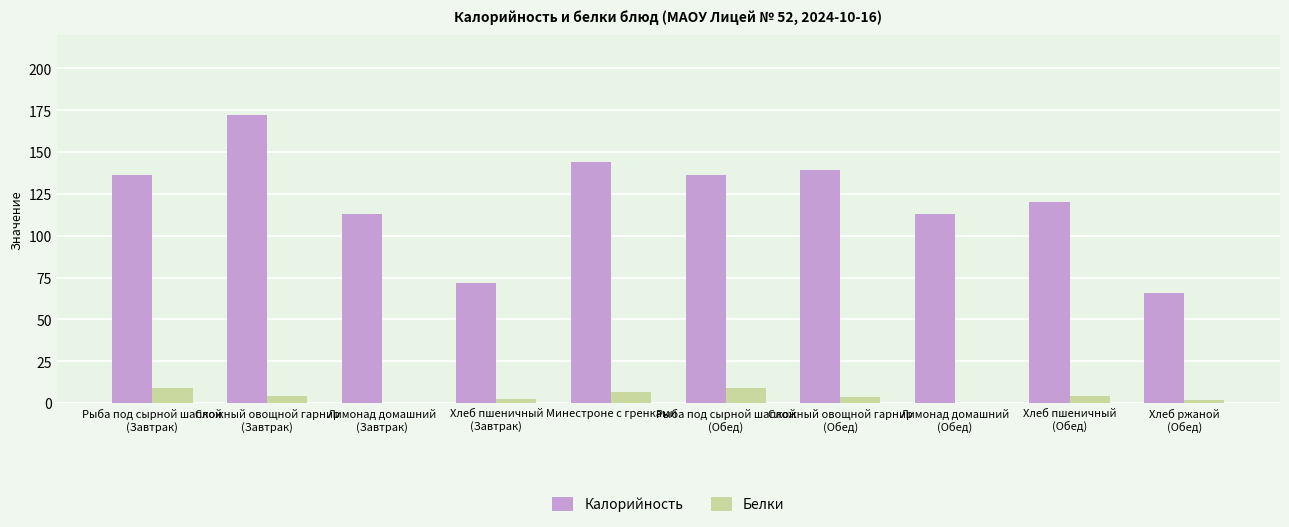

What is the difference between the Белки values at Лимонад домашний
(Завтрак) and Хлеб ржаной
(Обед)?

2.0